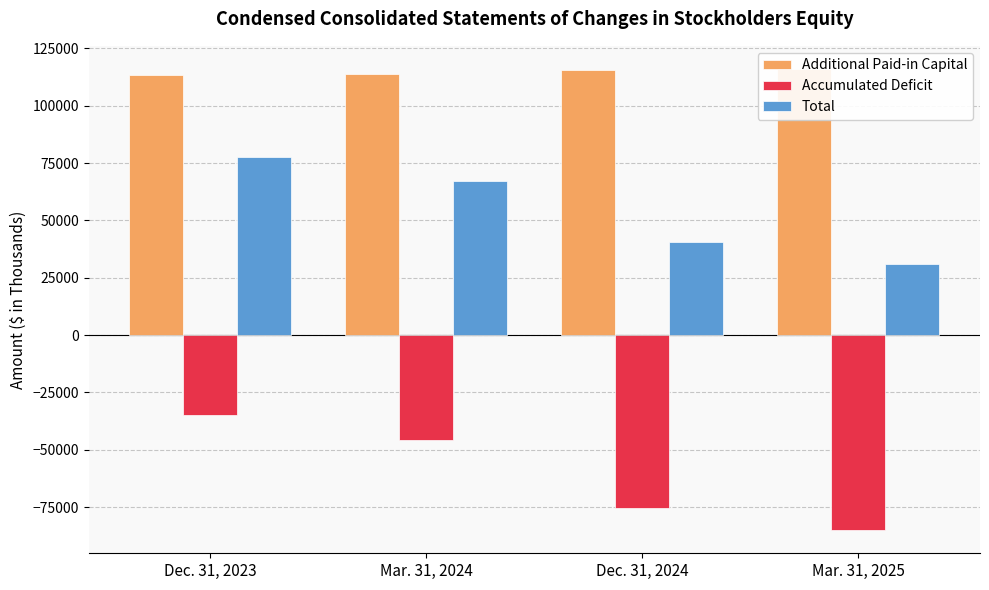

What is the spread (max minus min) of values at Mar. 31, 2025?

201102